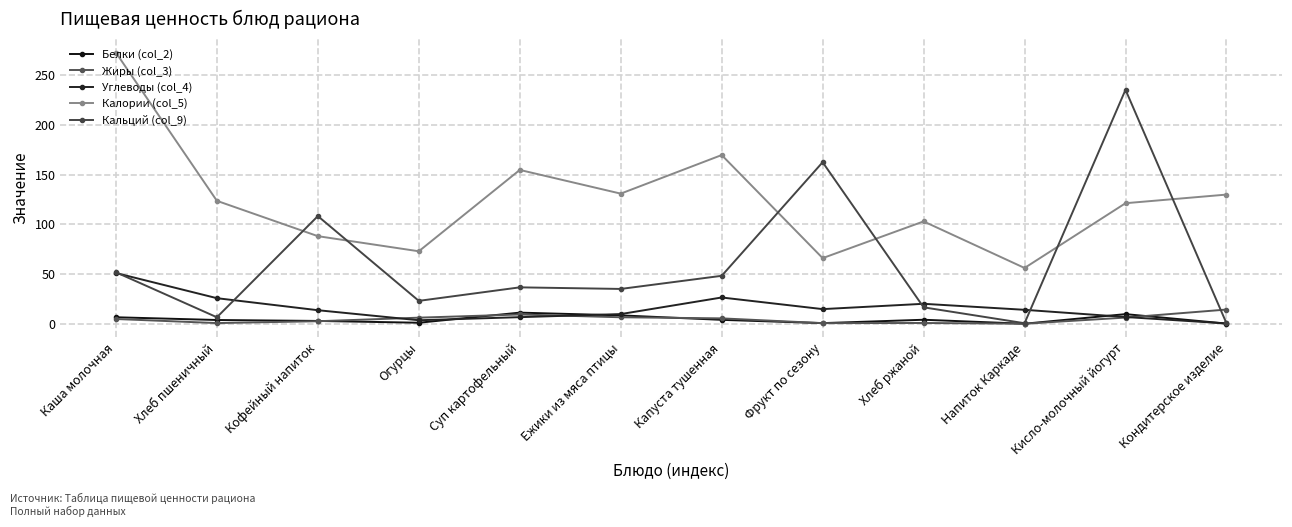

Reading left to right, what are all the values shown in this chart?

Белки (col_2): Каша молочная=6.5	Хлеб пшеничный=3.8	Кофейный напиток=2.8	Огурцы=1.0	Суп картофельный=11.2	Ежики из мяса птицы=8.4	Капуста тушенная=3.9	Фрукт по сезону=0.6	Хлеб ржаной=4.0	Напиток Каркаде=0.0	Кисло-молочный йогурт=9.7	Кондитерское изделие=0.2
Жиры (col_3): Каша молочная=4.8	Хлеб пшеничный=0.7	Кофейный напиток=2.5	Огурцы=6.1	Суп картофельный=9.3	Ежики из мяса птицы=6.5	Капуста тушенная=5.4	Фрукт по сезону=0.6	Хлеб ржаной=0.8	Напиток Каркаде=0.0	Кисло-молочный йогурт=6.2	Кондитерское изделие=14.2
Углеводы (col_4): Каша молочная=51.0	Хлеб пшеничный=25.7	Кофейный напиток=13.6	Огурцы=3.5	Суп картофельный=6.6	Ежики из мяса птицы=9.7	Капуста тушенная=26.4	Фрукт по сезону=14.7	Хлеб ржаной=20.1	Напиток Каркаде=14.0	Кисло-молочный йогурт=6.8	Кондитерское изделие=0.3
Калории (col_5): Каша молочная=272.8	Хлеб пшеничный=123.7	Кофейный напиток=88.1	Огурцы=72.9	Суп картофельный=154.7	Ежики из мяса птицы=130.9	Капуста тушенная=169.7	Фрукт по сезону=66.0	Хлеб ржаной=103.0	Напиток Каркаде=56.1	Кисло-молочный йогурт=121.3	Кондитерское изделие=129.9
Кальций (col_9): Каша молочная=51.8	Хлеб пшеничный=6.5	Кофейный напиток=108.3	Огурцы=23.0	Суп картофельный=36.6	Ежики из мяса птицы=35.0	Капуста тушенная=48.2	Фрукт по сезону=162.5	Хлеб ржаной=16.5	Напиток Каркаде=0.5	Кисло-молочный йогурт=235.4	Кондитерское изделие=0.5